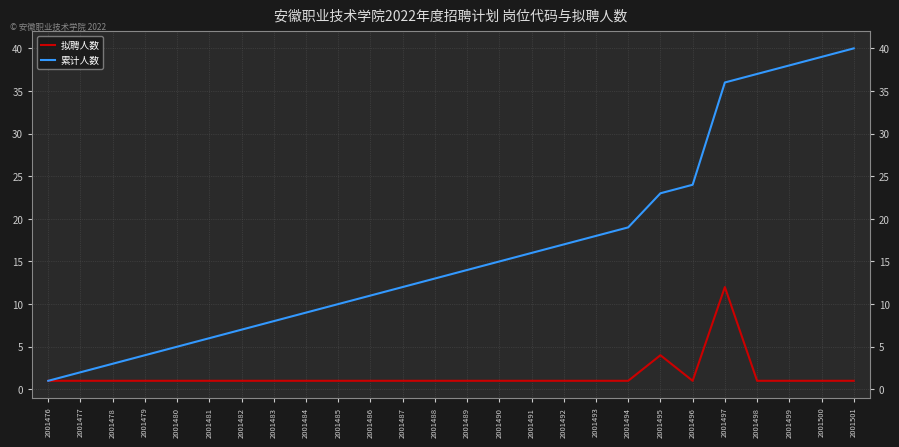

Is this an area chart (filled region under the line)?

No